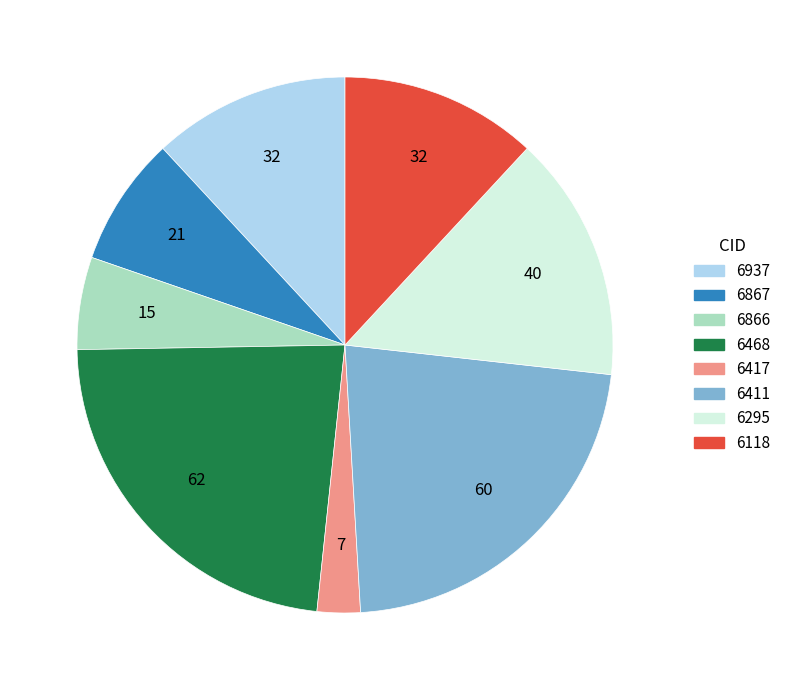

Does 6295 account for over 50% of the chart?

No